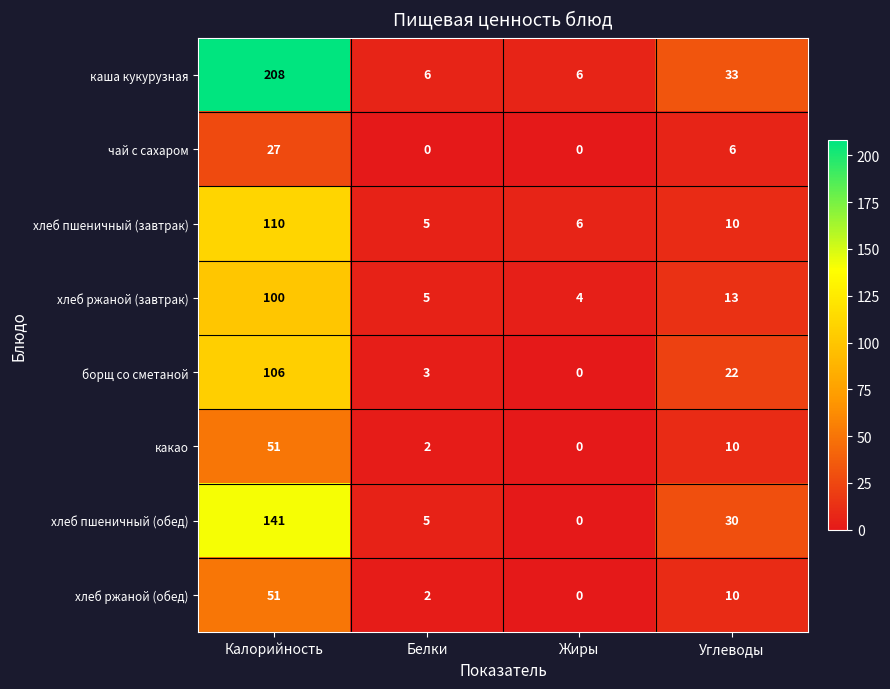

Between Белки and Жиры, which series saw the biggest shift?

хлеб пшеничный (обед)